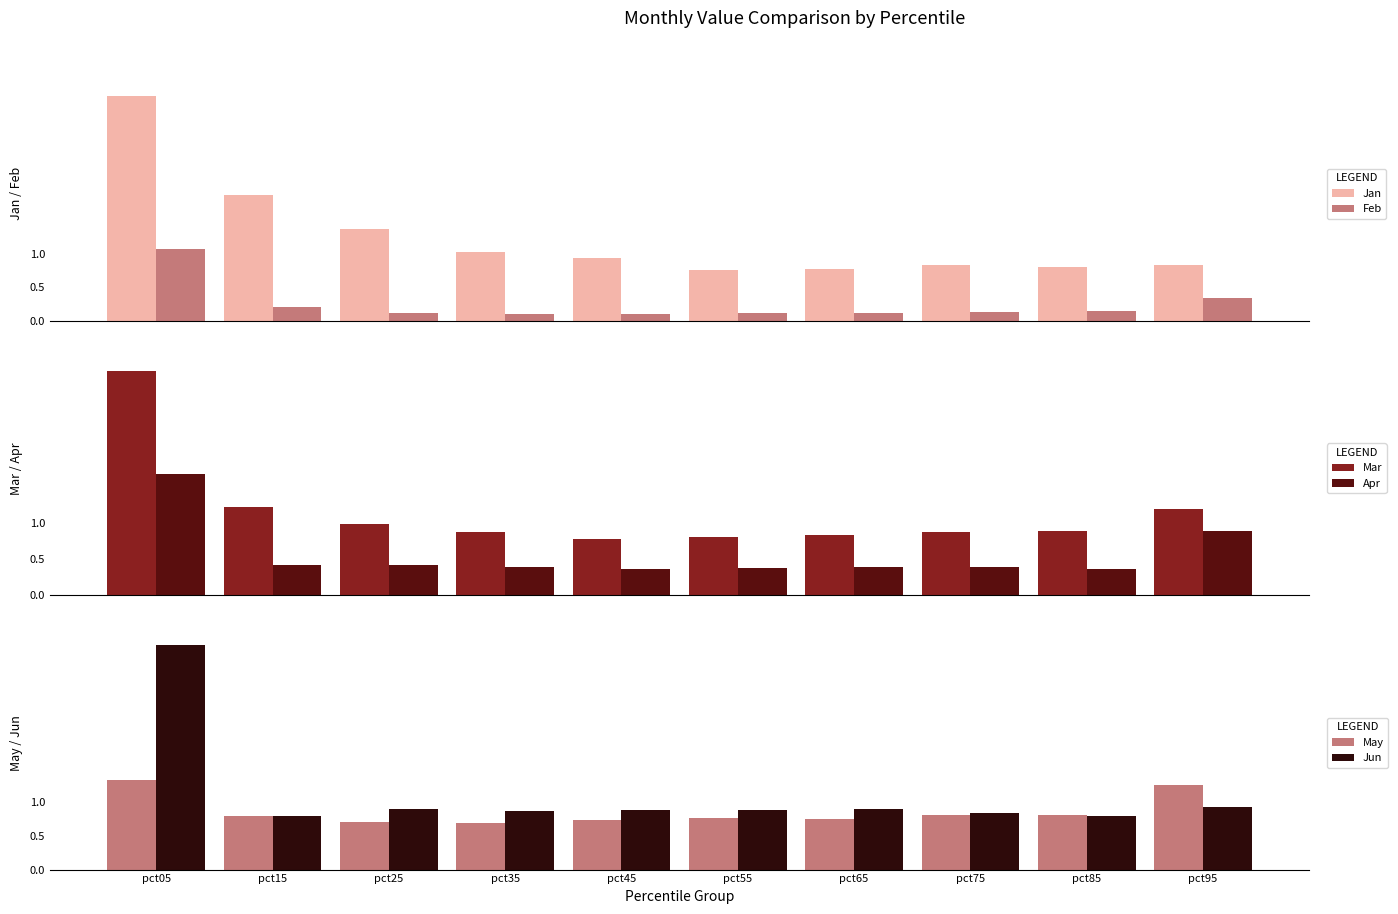

What is the value of the Jan bar at the 9th from the left?

0.8